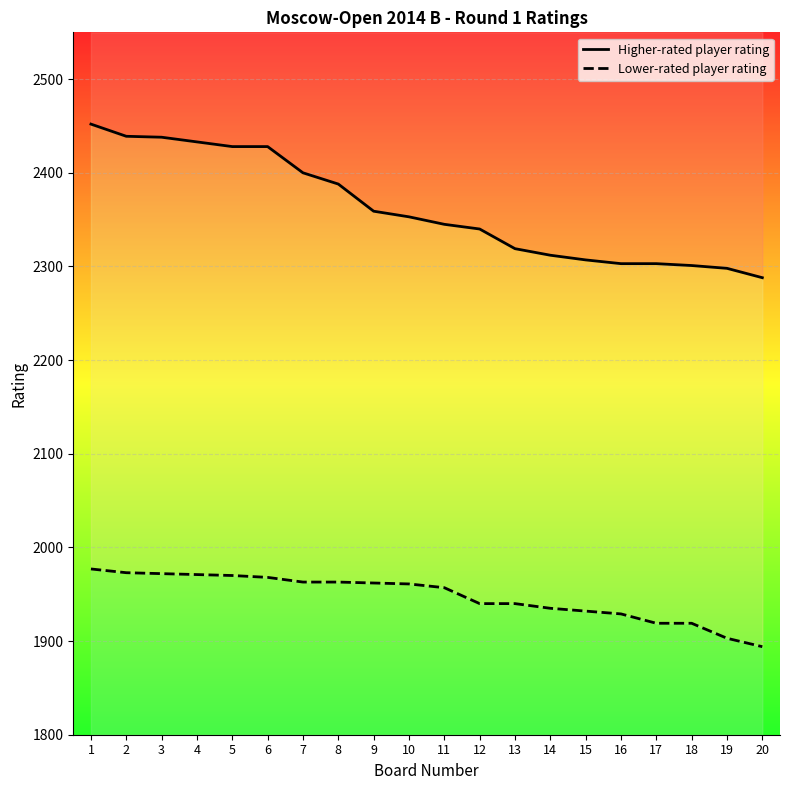

Reading left to right, extract all data points from this chart.

Higher-rated player rating: 2452	2439	2438	2433	2428	2428	2400	2388	2359	2353	2345	2340	2319	2312	2307	2303	2303	2301	2298	2288
Lower-rated player rating: 1977	1973	1972	1971	1970	1968	1963	1963	1962	1961	1957	1940	1940	1935	1932	1929	1919	1919	1903	1894